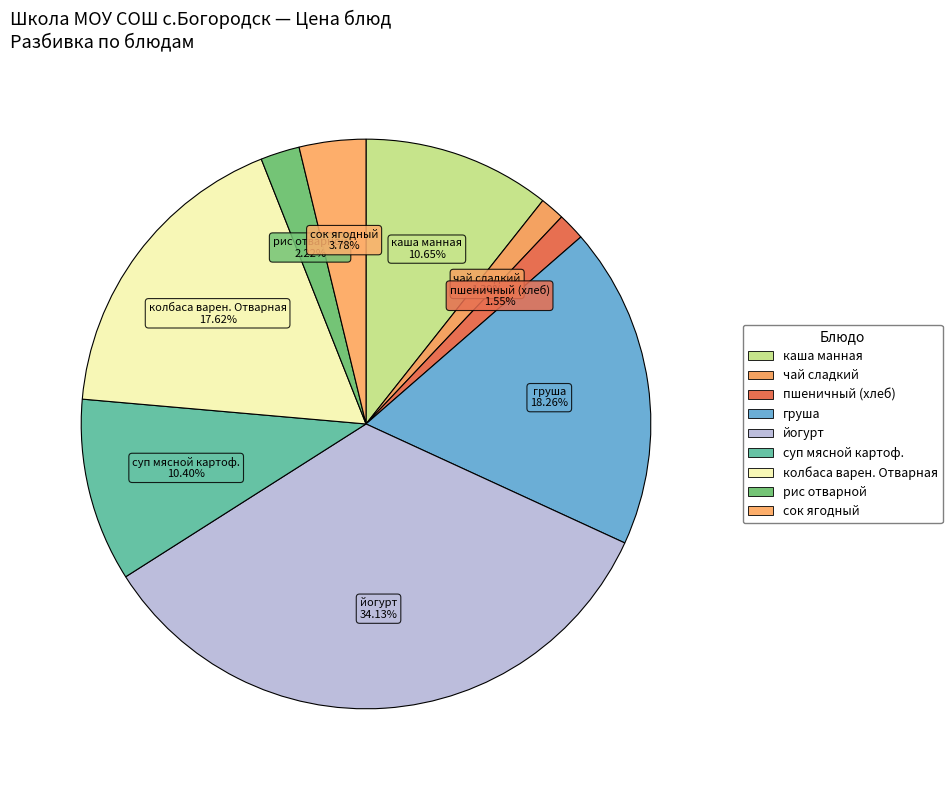

How many slices are in this pie chart?

9